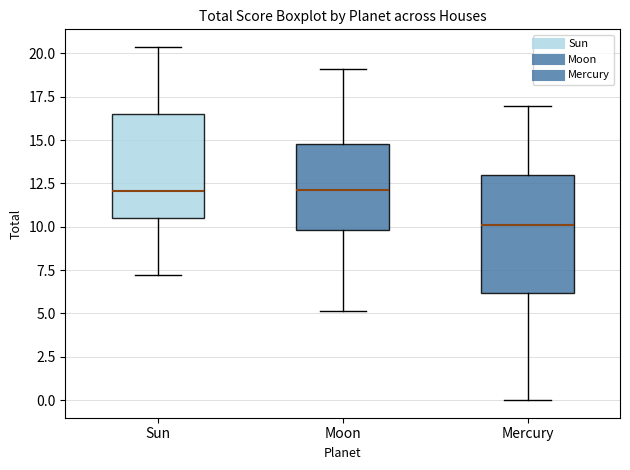

Where is the upper edge of the box for Moon on the y-axis? The values are not printed on the chart, so give them approximately, as read against the axis.

15.0